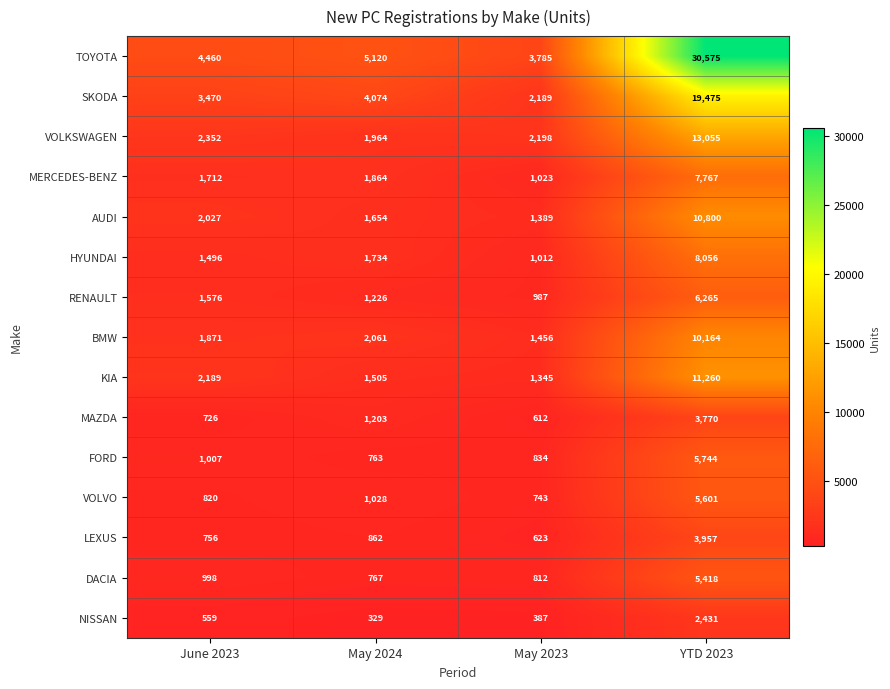

Which series has the largest total across all categories?

TOYOTA